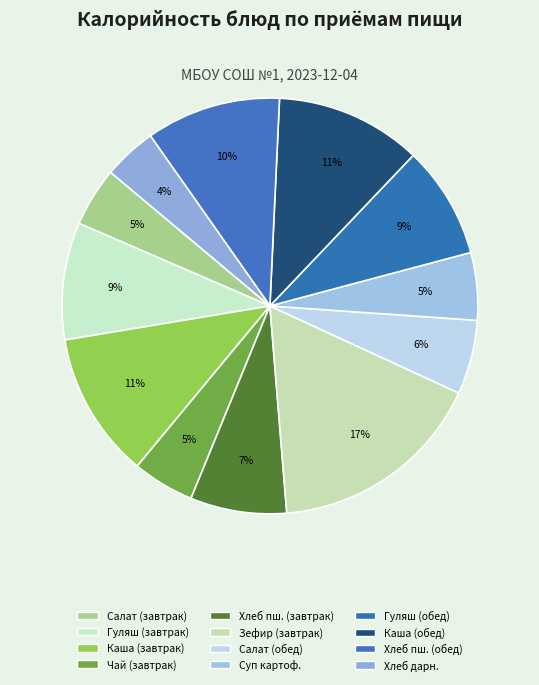

Is there a majority slice in this chart?

No